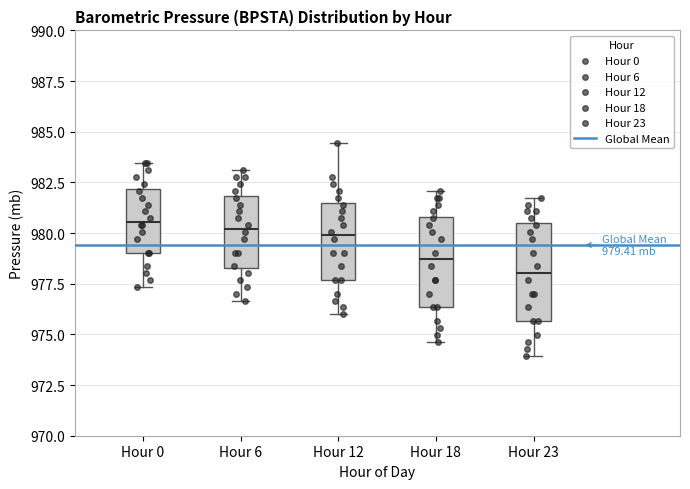

Which box's median line is the lowest?

Hour 23